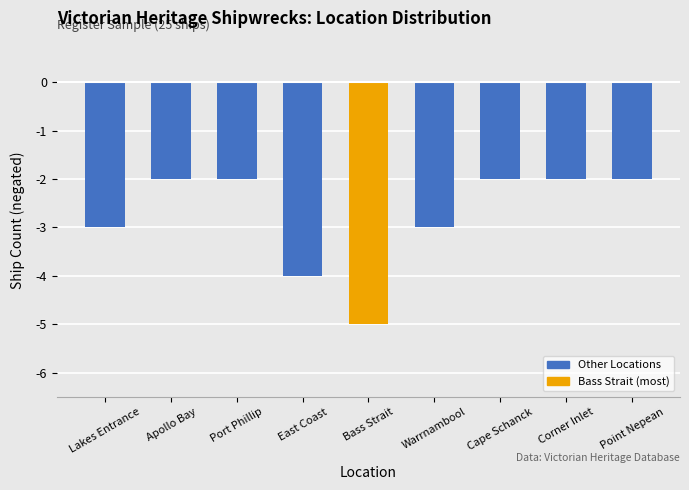

Reading left to right, transcribe all the data shown in this chart.

Lakes Entrance=-3	Apollo Bay=-2	Port Phillip=-2	East Coast=-4	Bass Strait=-5	Warrnambool=-3	Cape Schanck=-2	Corner Inlet=-2	Point Nepean=-2